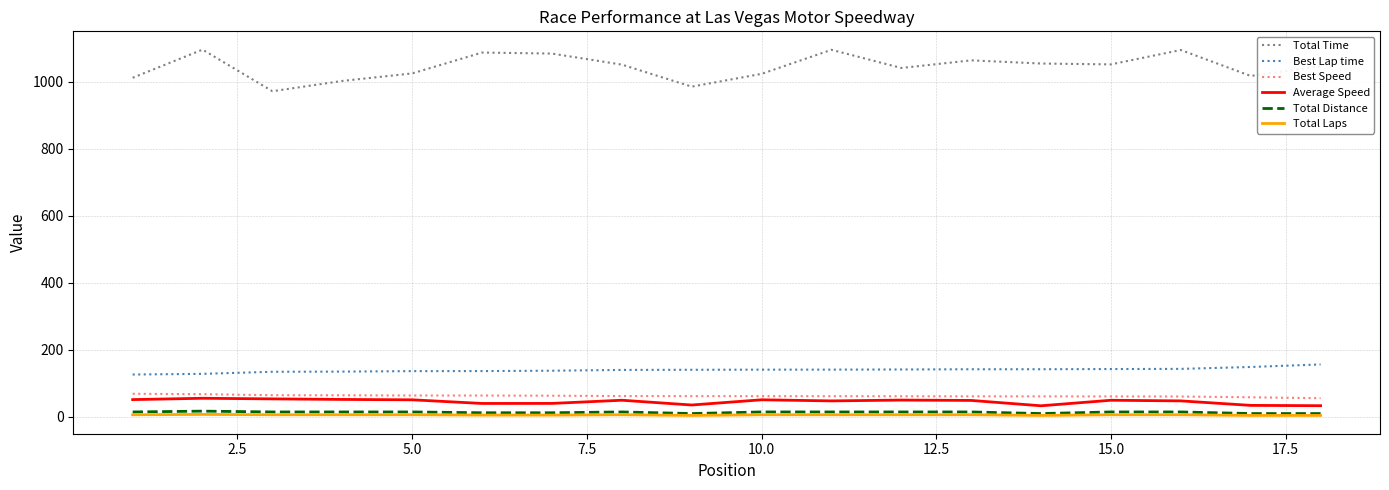

Count the Total Laps values in the range 5 to 6.

13